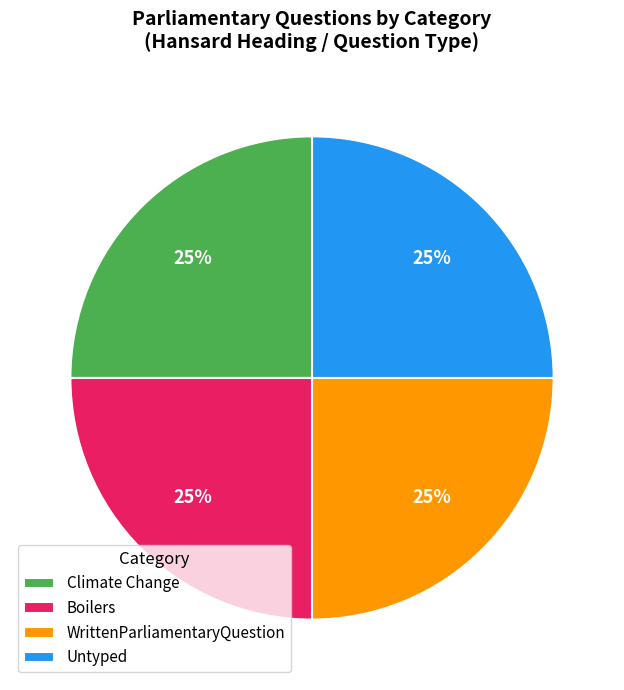

True or false: WrittenParliamentaryQuestion accounts for 12% of the total.

False